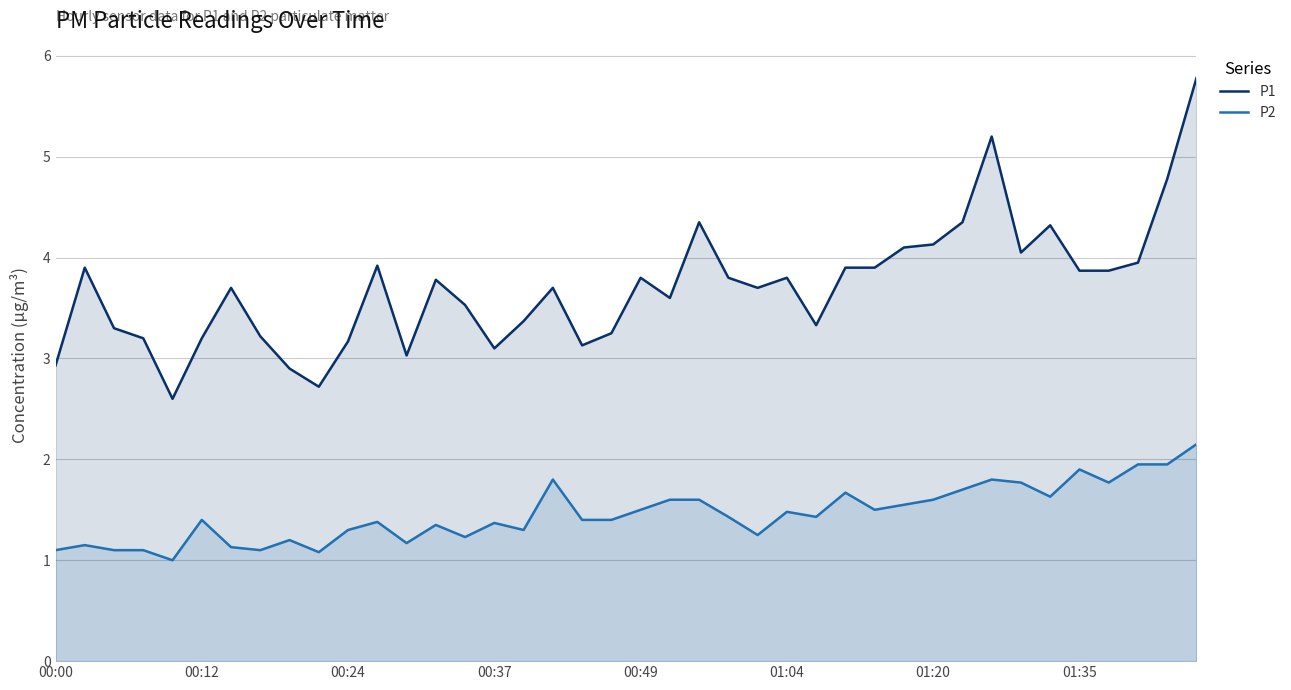

What is the total value across all series at 39?

7.9